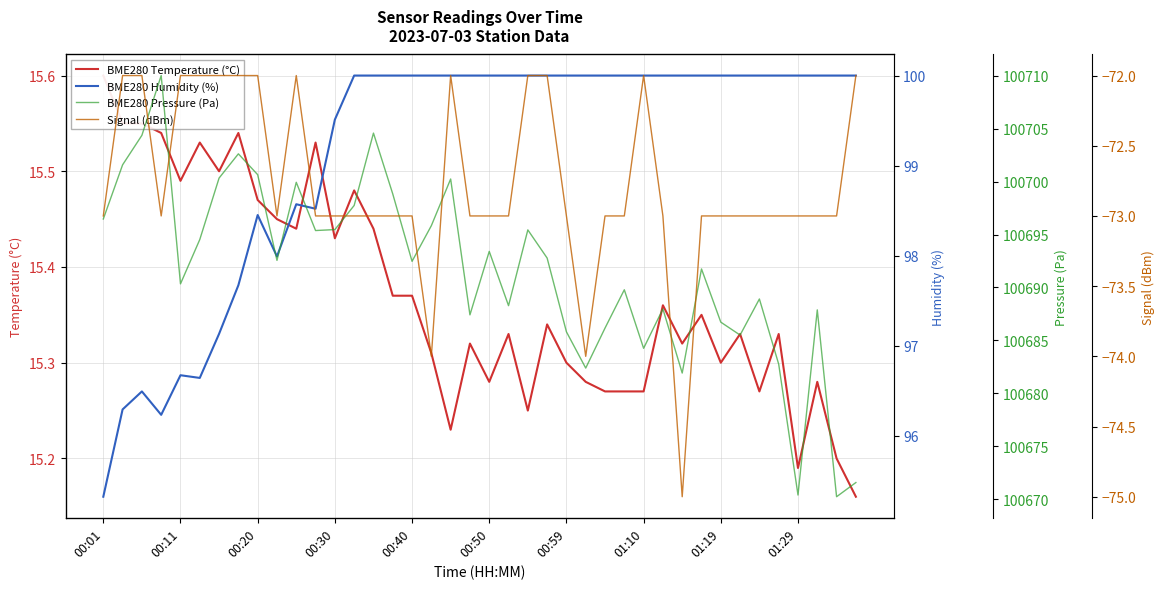

How many interior local peaks does the BME280 Pressure (Pa) series have?

12